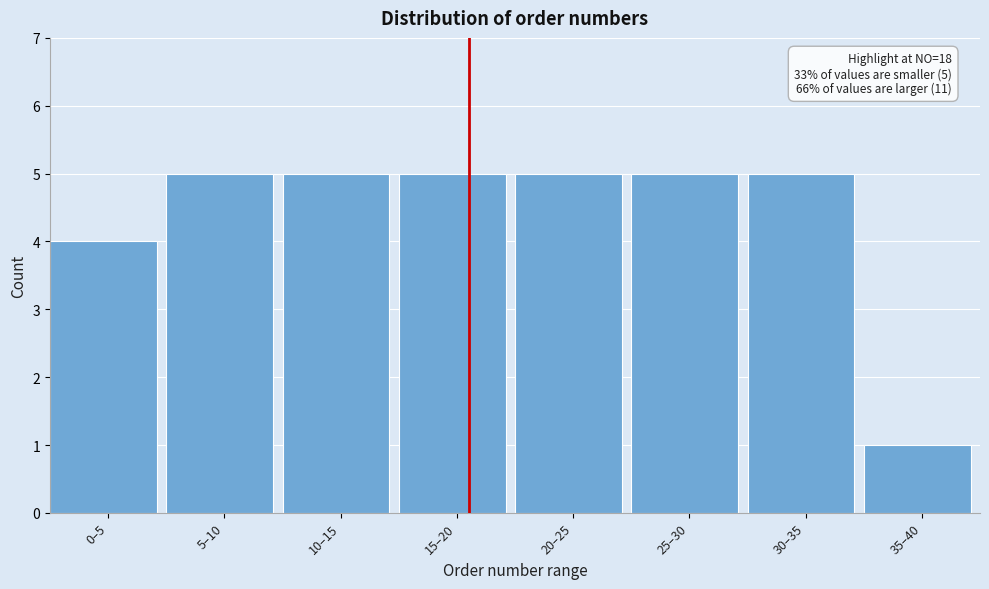

Reading left to right, extract all data points from this chart.

0–5=4	5–10=5	10–15=5	15–20=5	20–25=5	25–30=5	30–35=5	35–40=1